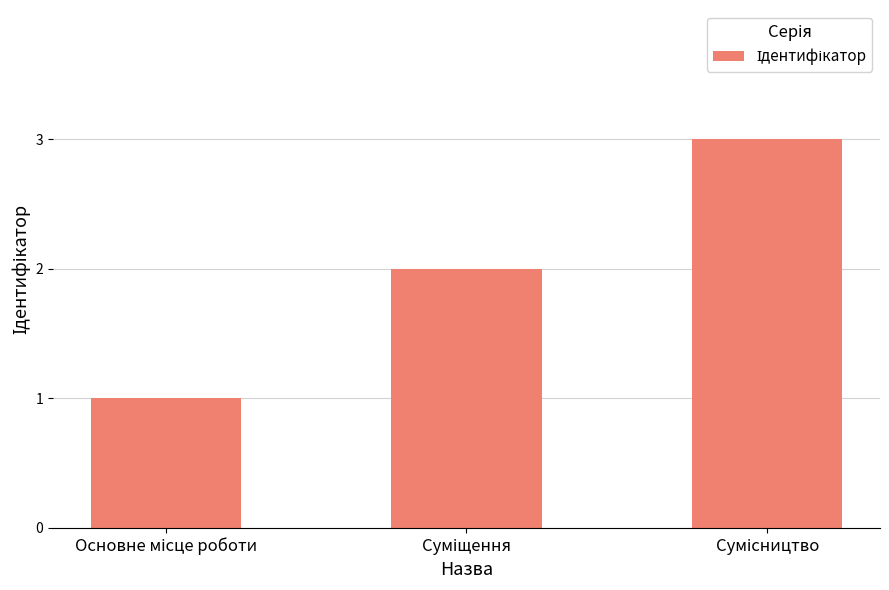

What is the greatest value displayed?

3